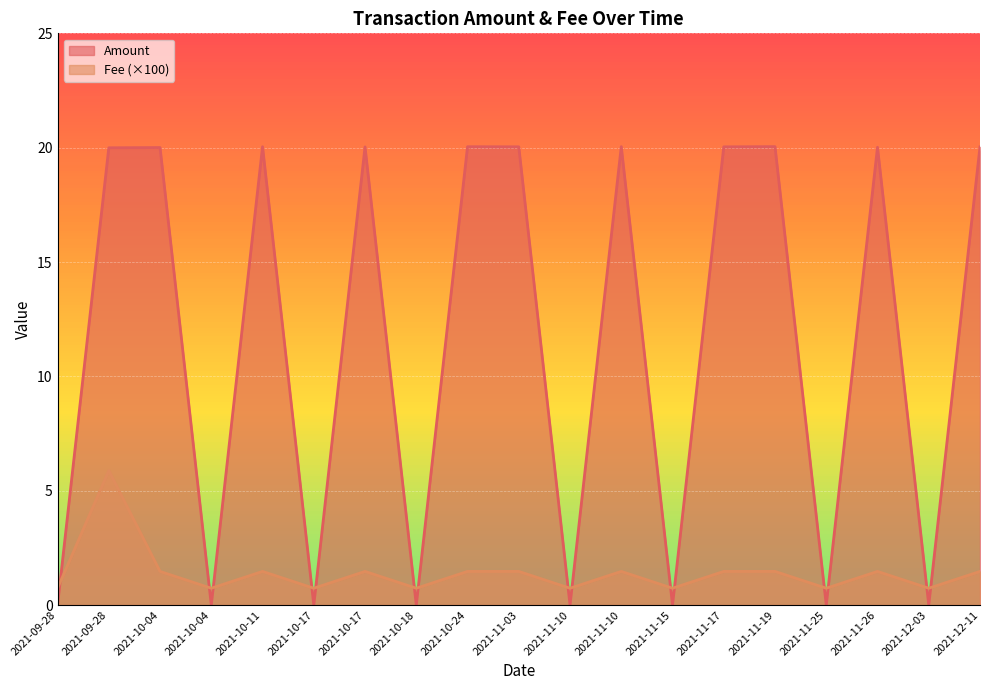

Which series ends up on top after the final intersection of Fee and Amount?

Amount